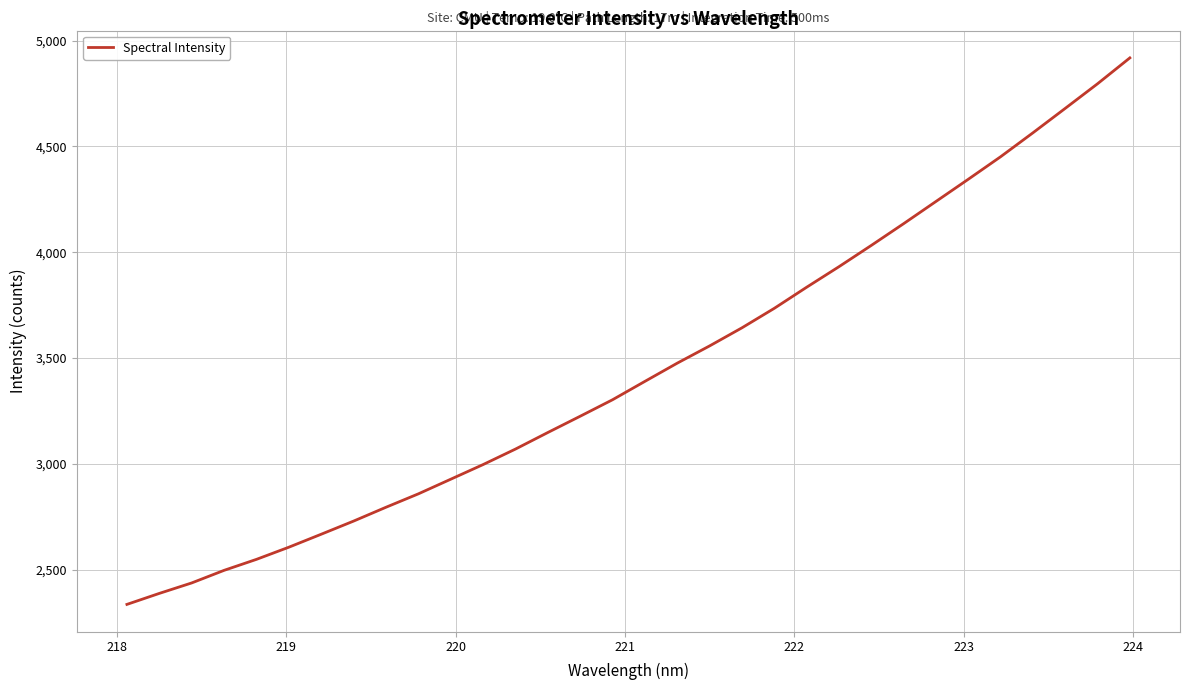

What is the difference between the maximum and minimum values?

2581.6